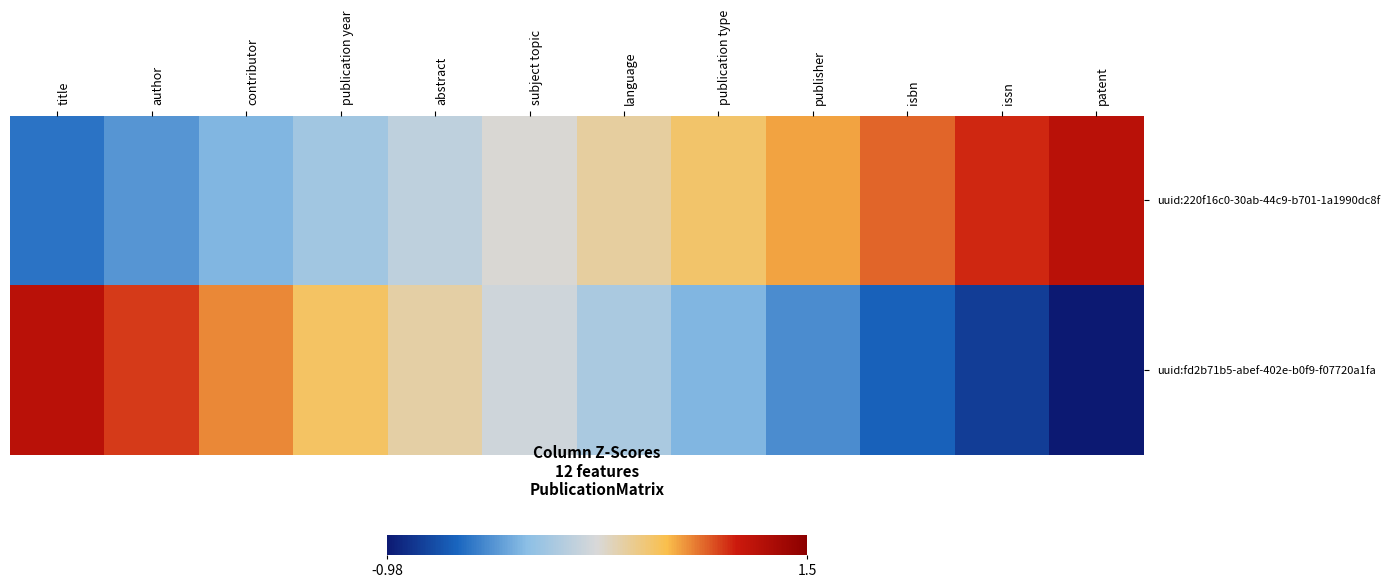

At which category is the sum across all series the highest?

title